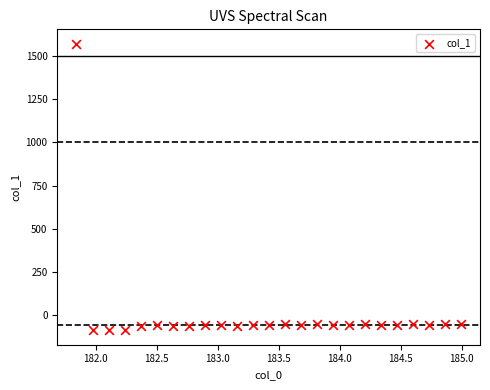

What is the range of X values (max minus min)?

3.1